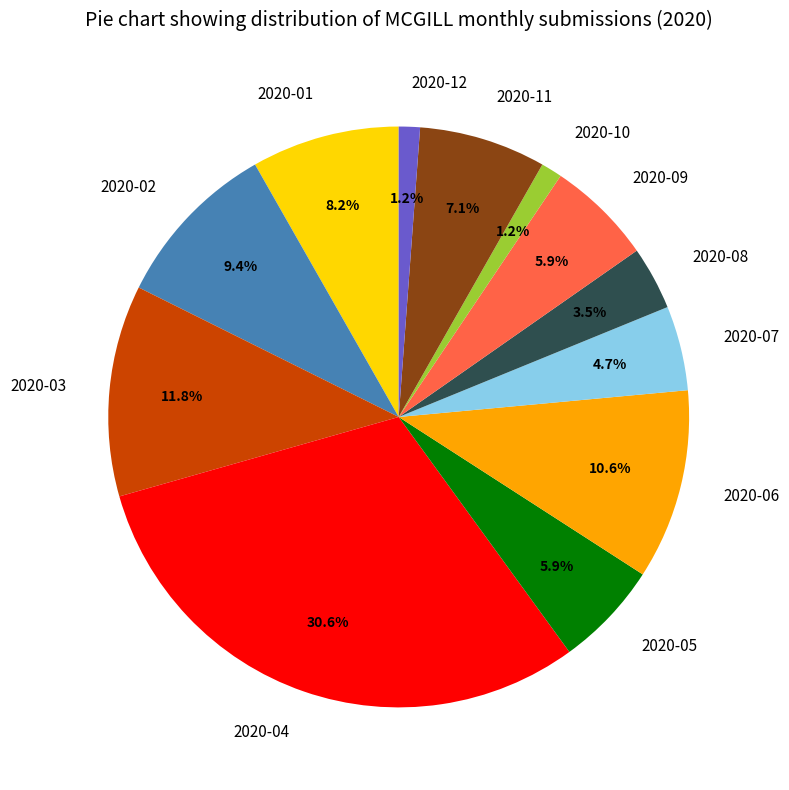

What percentage is the 2020-11 slice, to the nearest percent?

7%